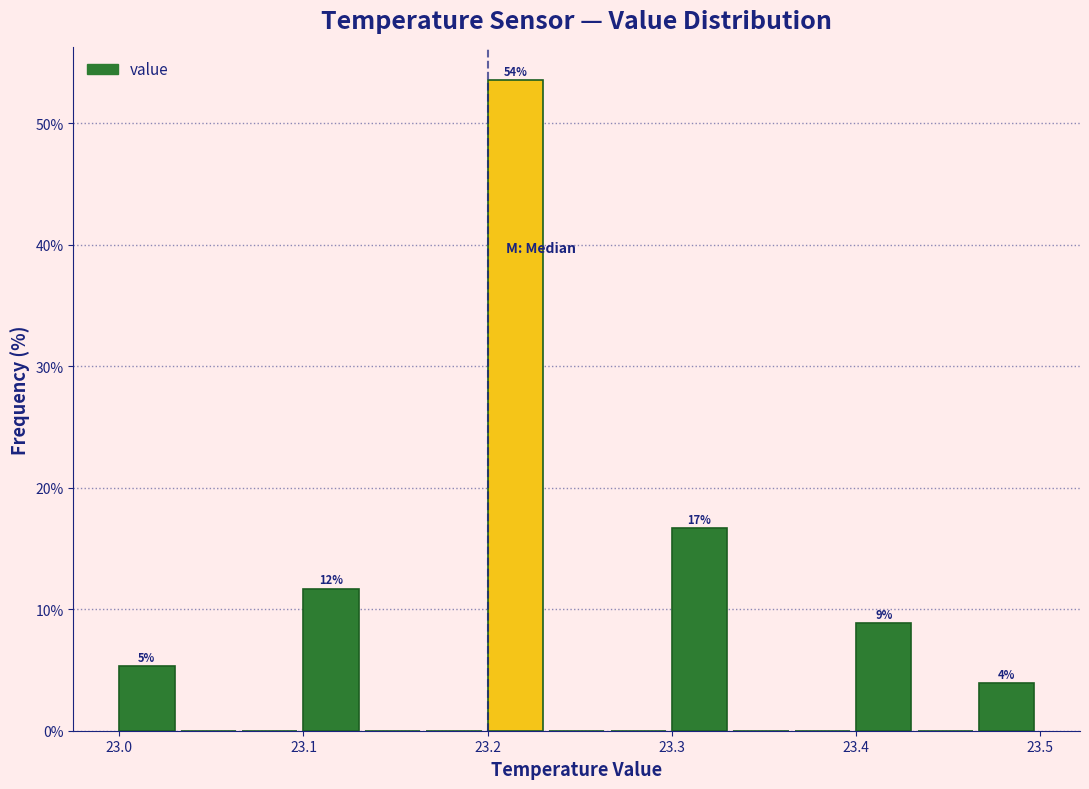

Around what value on the x-axis is the tallest bar? Give the approximate position of its centre, as read against the axis.

23.22